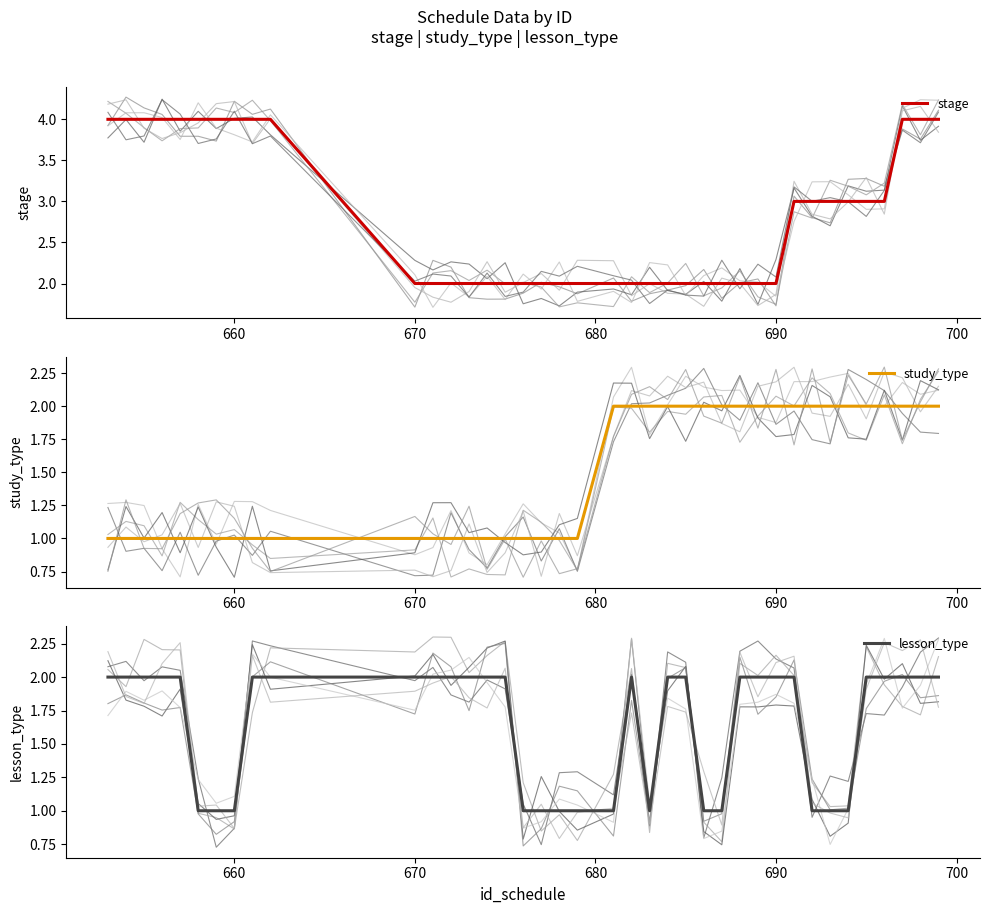

What is the difference between the maximum and minimum values in the stage series?

2